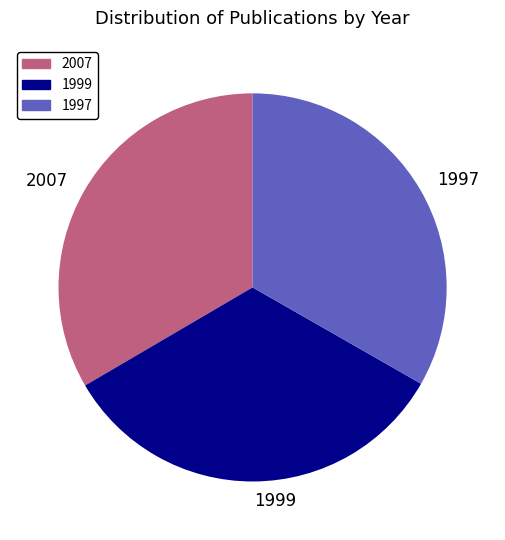

Is it true that 2007 is 41% of the pie?

False